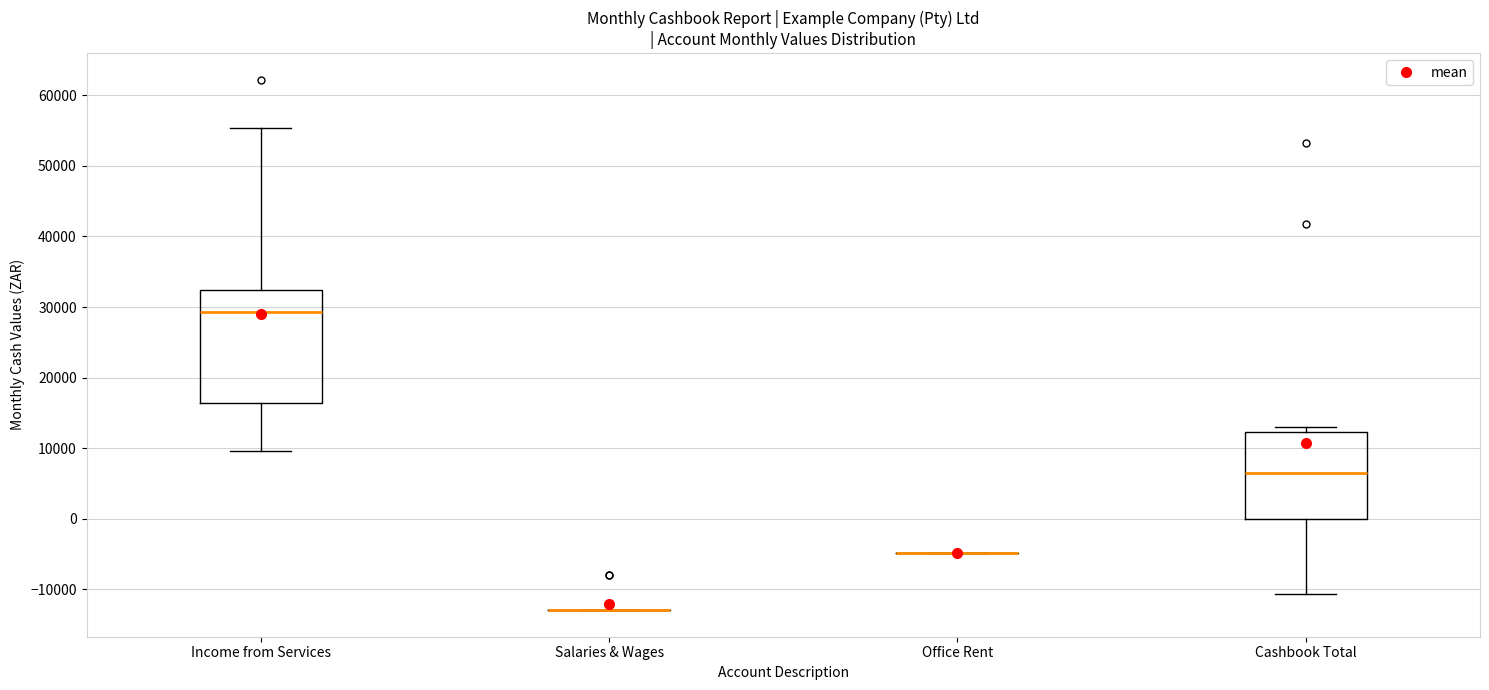

Reading left to right, transcribe this box plot: for each box, give where its median line is, the range the box spans, and where its two whiskers end, as read against the y-axis. The values are not printed on the chart, so give them approximately, as read against the axis.

Income from Services: median 29000, box 16000 to 32000, whiskers 10000 to 55000
Salaries & Wages: box collapsed to a line at -13000, whiskers -13000 to -13000
Office Rent: box collapsed to a line at -5000, whiskers -5000 to -5000
Cashbook Total: median 6000, box 0 to 12000, whiskers -11000 to 13000